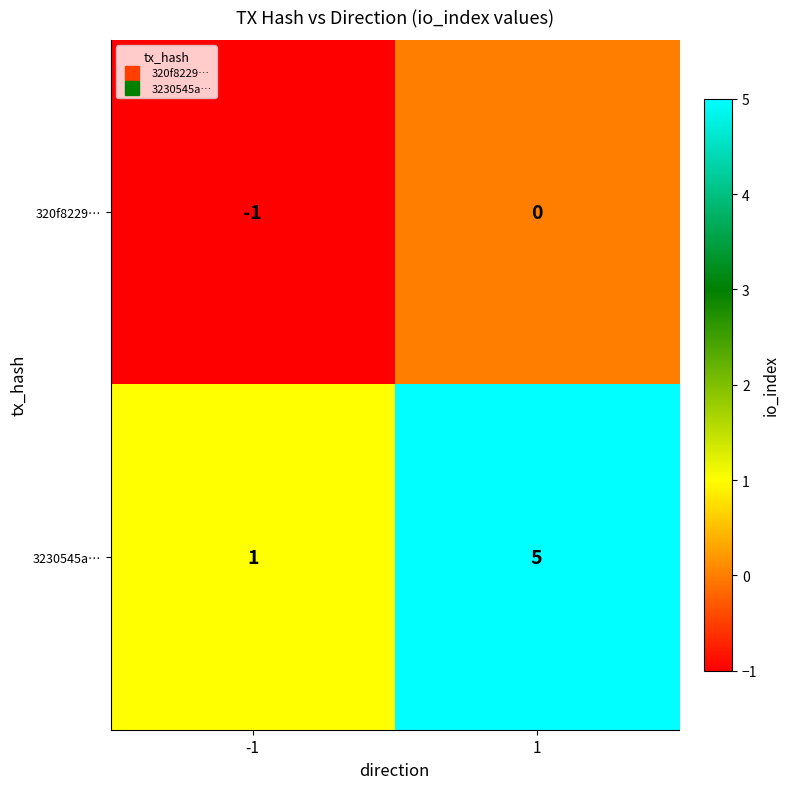

The value of 3230545a… at -1 is 1. True or false?

True